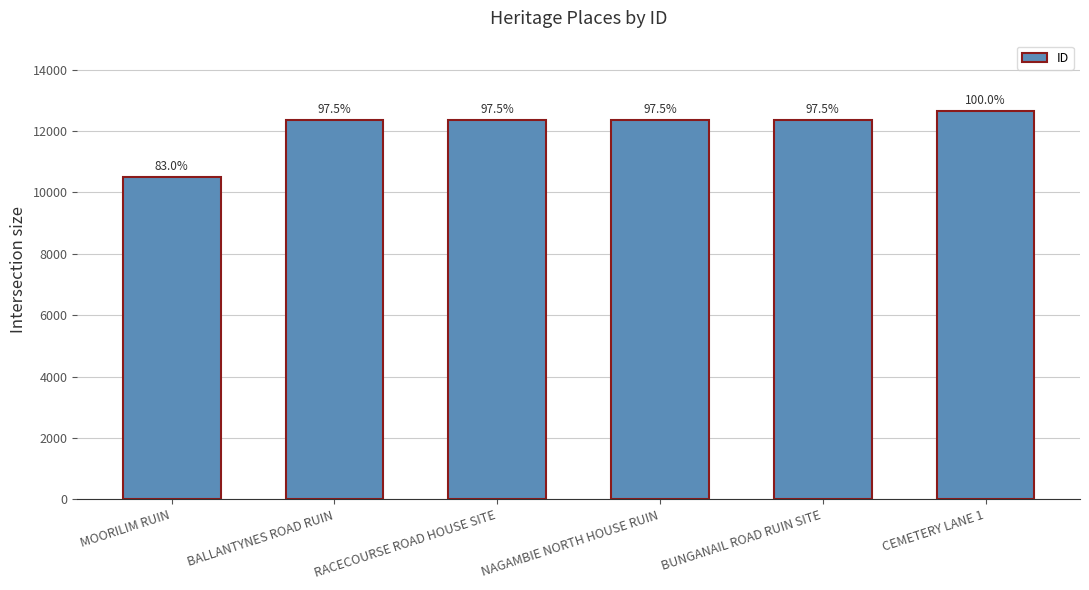

Are the bars horizontal?

No